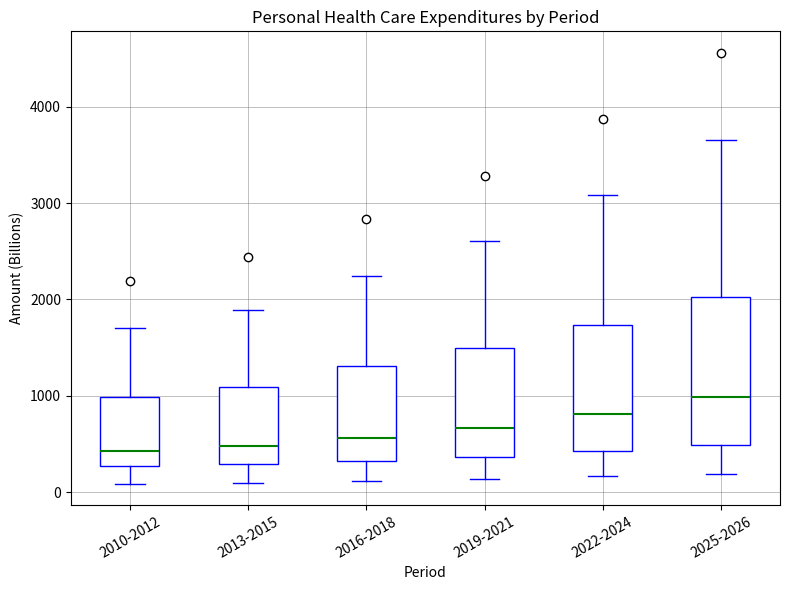

Reading left to right, read every box against the y-axis: the position of its median line, the range the box covers, and the ends of its whiskers. The values are not printed on the chart, so give them approximately, as read against the axis.

2010-2012: median 400, box 300 to 1000, whiskers 100 to 1700
2013-2015: median 500, box 300 to 1100, whiskers 100 to 1900
2016-2018: median 600, box 300 to 1300, whiskers 100 to 2200
2019-2021: median 700, box 400 to 1500, whiskers 100 to 2600
2022-2024: median 800, box 400 to 1700, whiskers 200 to 3100
2025-2026: median 1000, box 500 to 2000, whiskers 200 to 3700